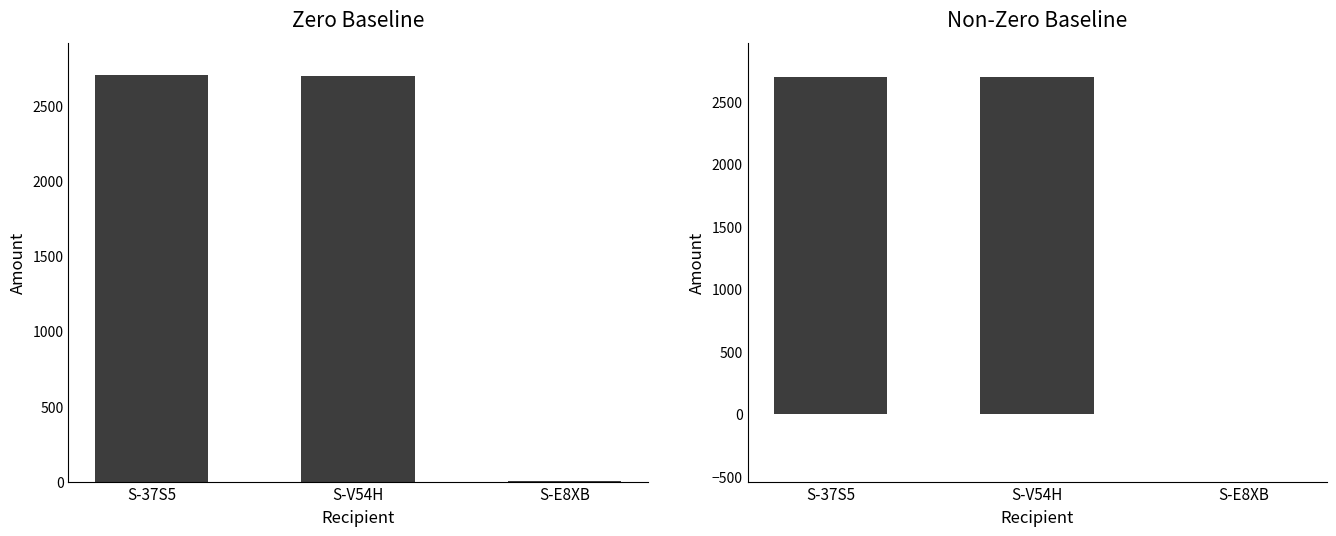

Which has a higher value, S-E8XB or S-V54H?

S-V54H